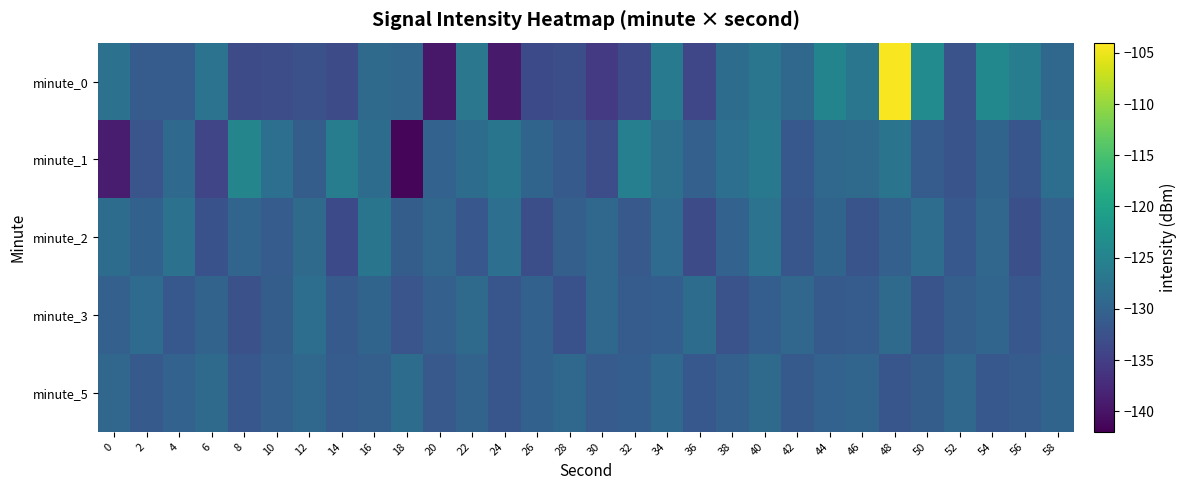

What is the maximum value shown in the chart?

-104.4